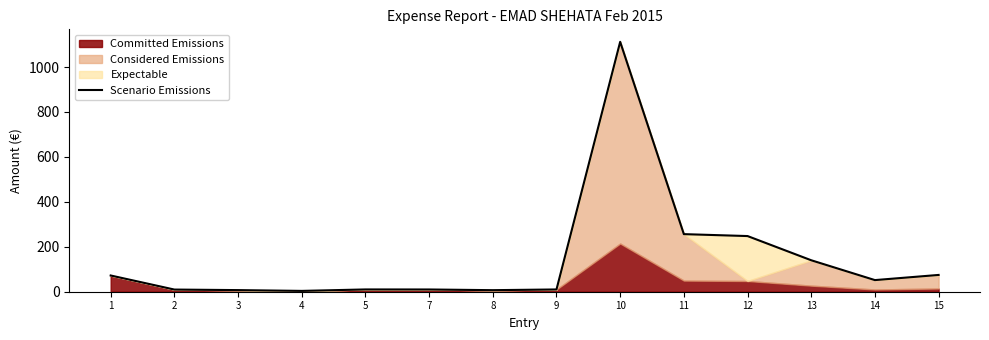

Which label corresponds to the largest value in the chart?

10